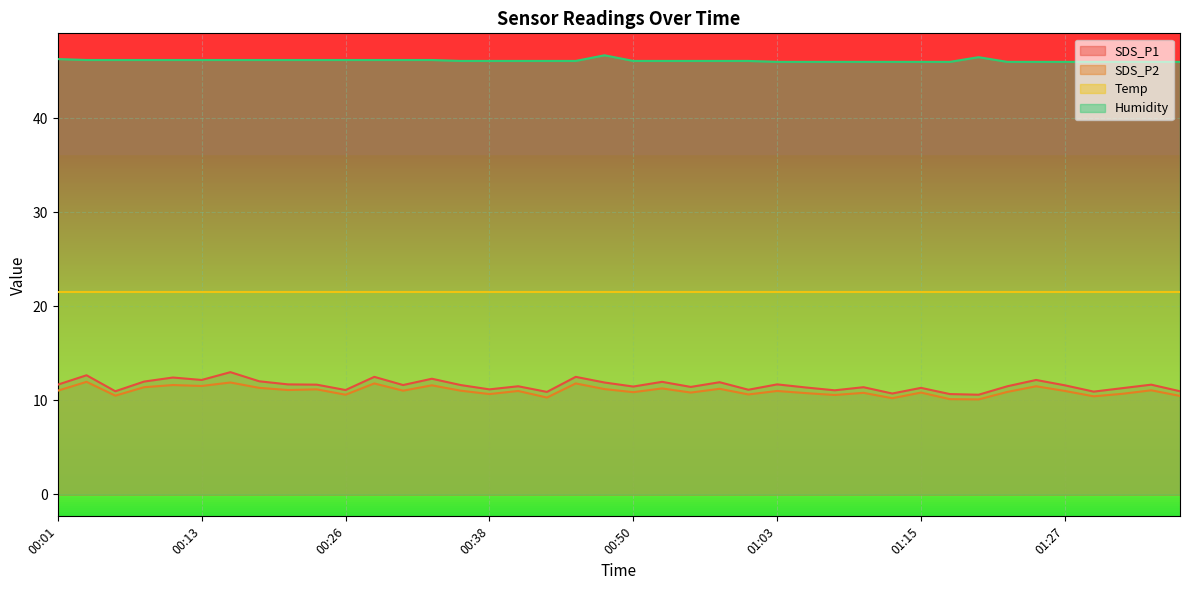

The value of SDS_P2 at 00:01 is 11.0. True or false?

True